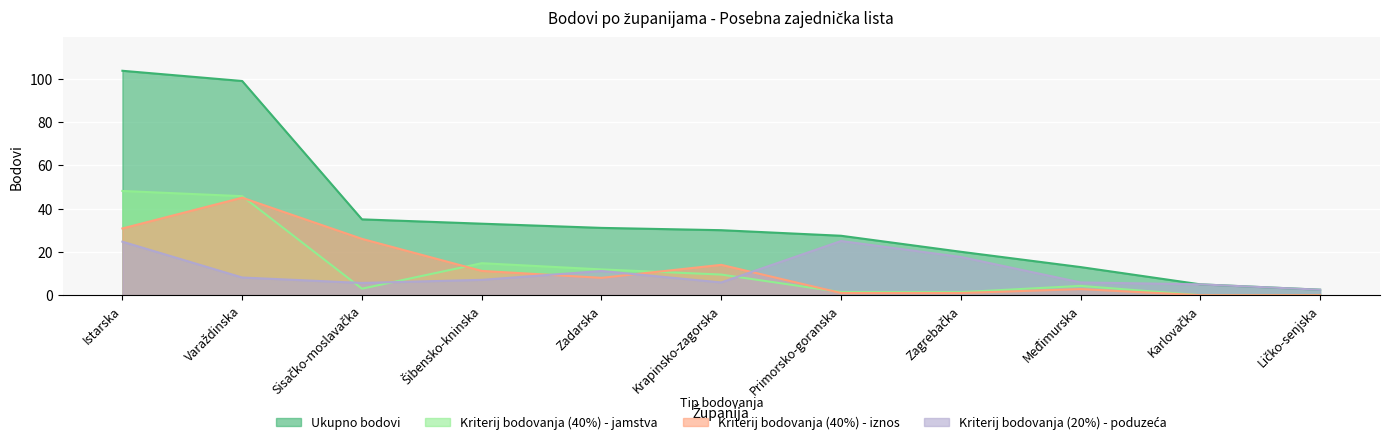

At Šibensko-kninska, list the series in order from smallest to largest.

Kriterij bodovanja (20%) - poduzeća, Kriterij bodovanja (40%) - iznos, Kriterij bodovanja (40%) - jamstva, Ukupno bodovi